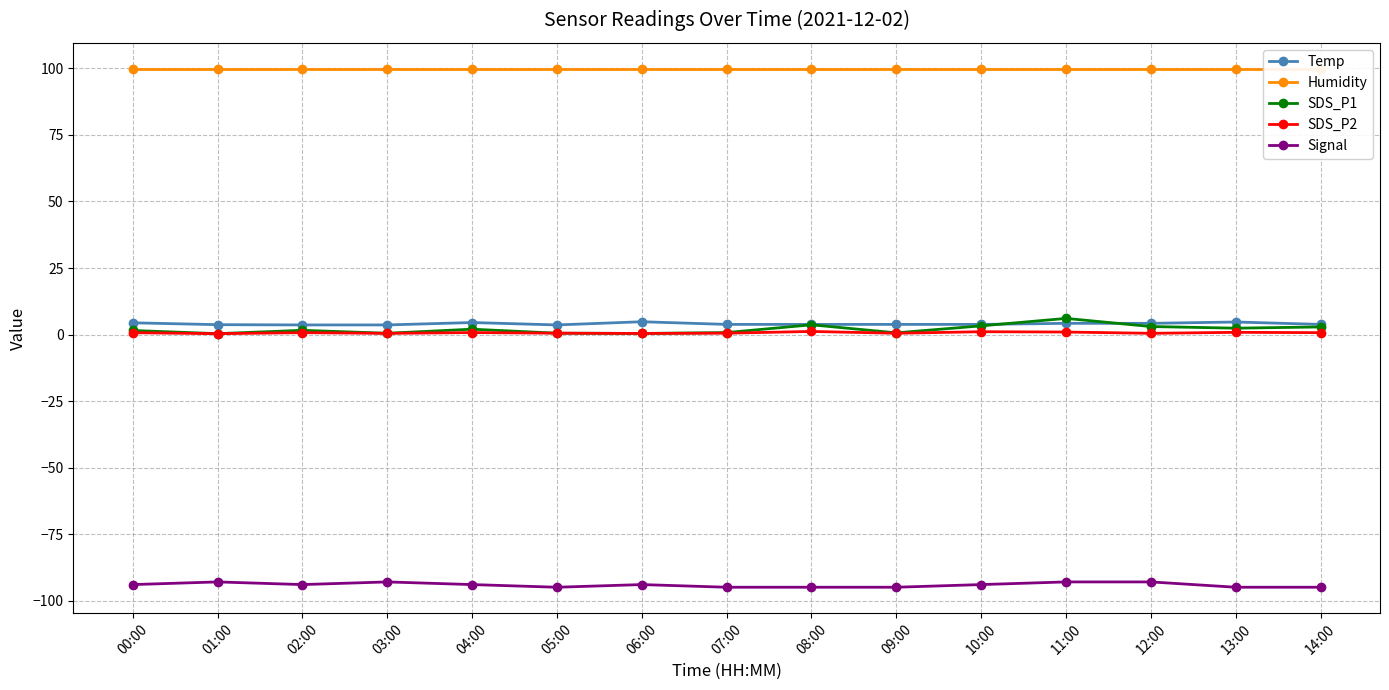

At which category does SDS_P1 reach its first local peak?

02:00